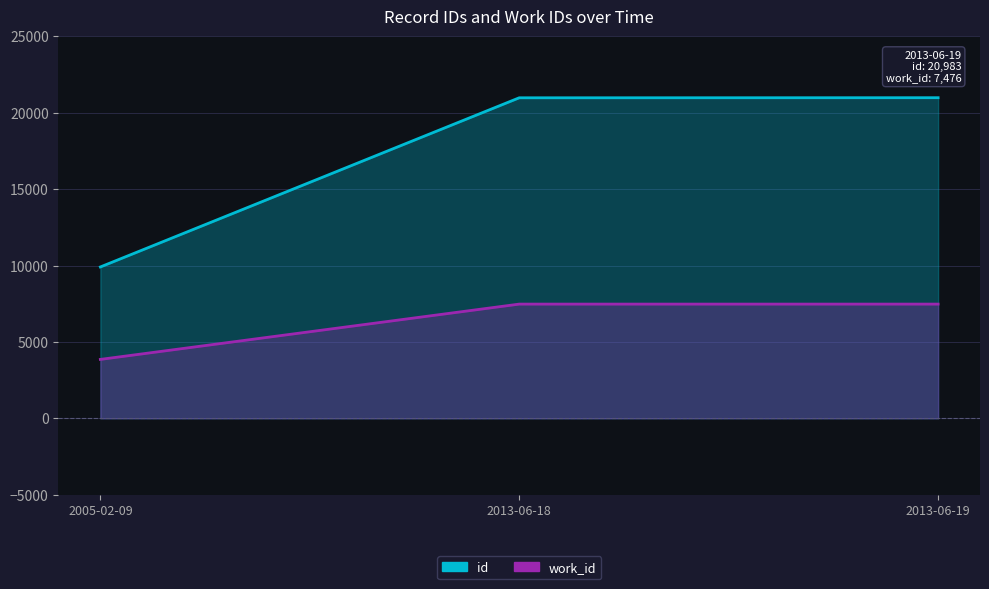

What are all the series names shown in the legend?

id, work_id